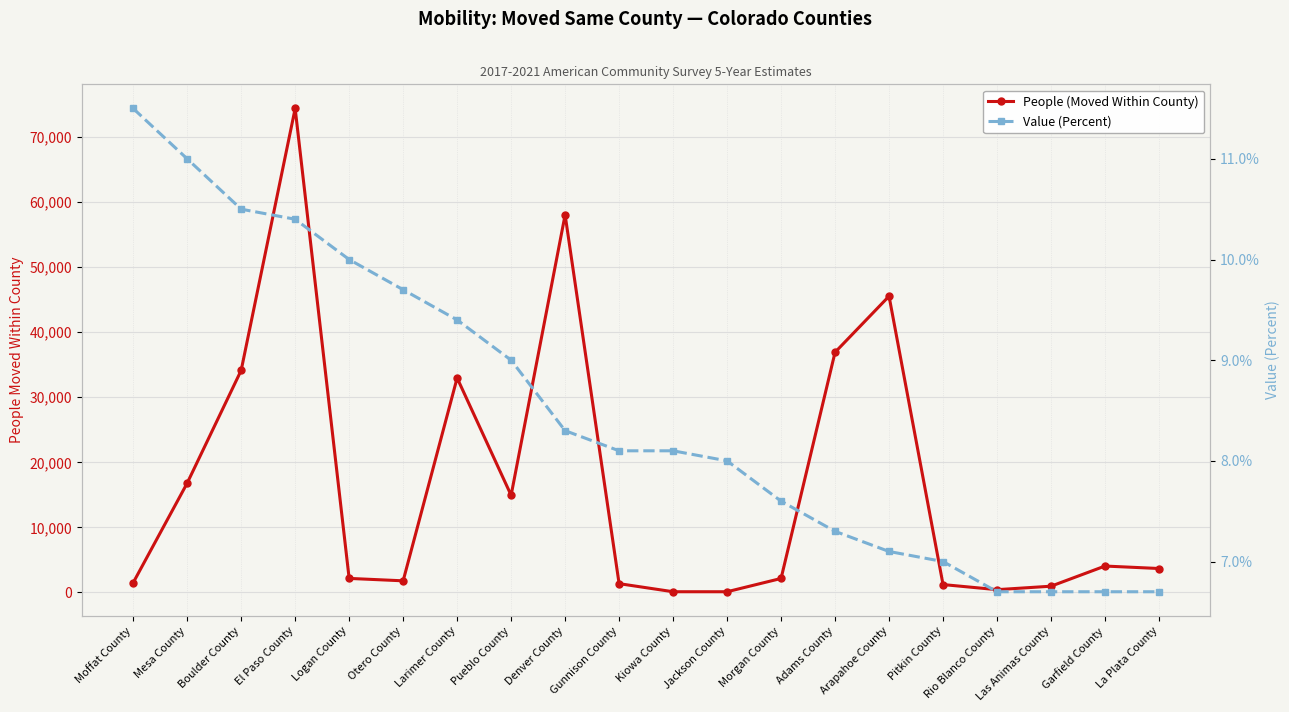

True or false: People (Moved Within County) and Value (Percent) cross at least once.

False